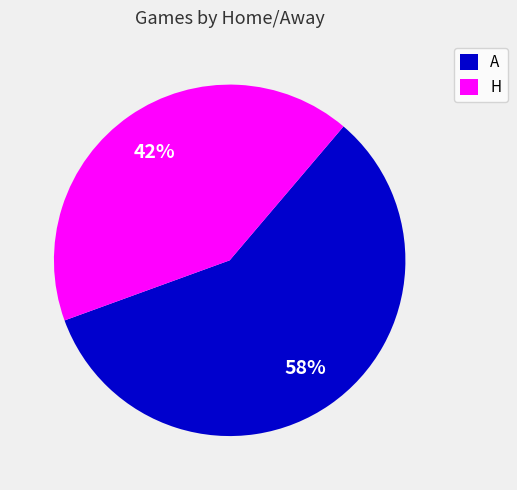

How many slices are in this pie chart?

2